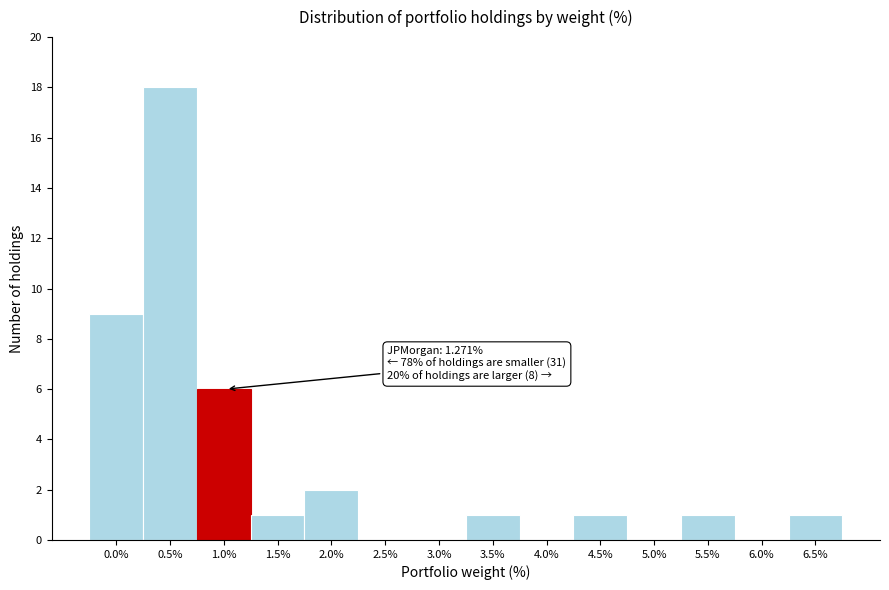

Reading left to right, what are all the values shown in this chart?

0.0%=9	0.5%=18	1.0%=6	1.5%=1	2.0%=2	2.5%=0	3.0%=0	3.5%=1	4.0%=0	4.5%=1	5.0%=0	5.5%=1	6.0%=0	6.5%=1